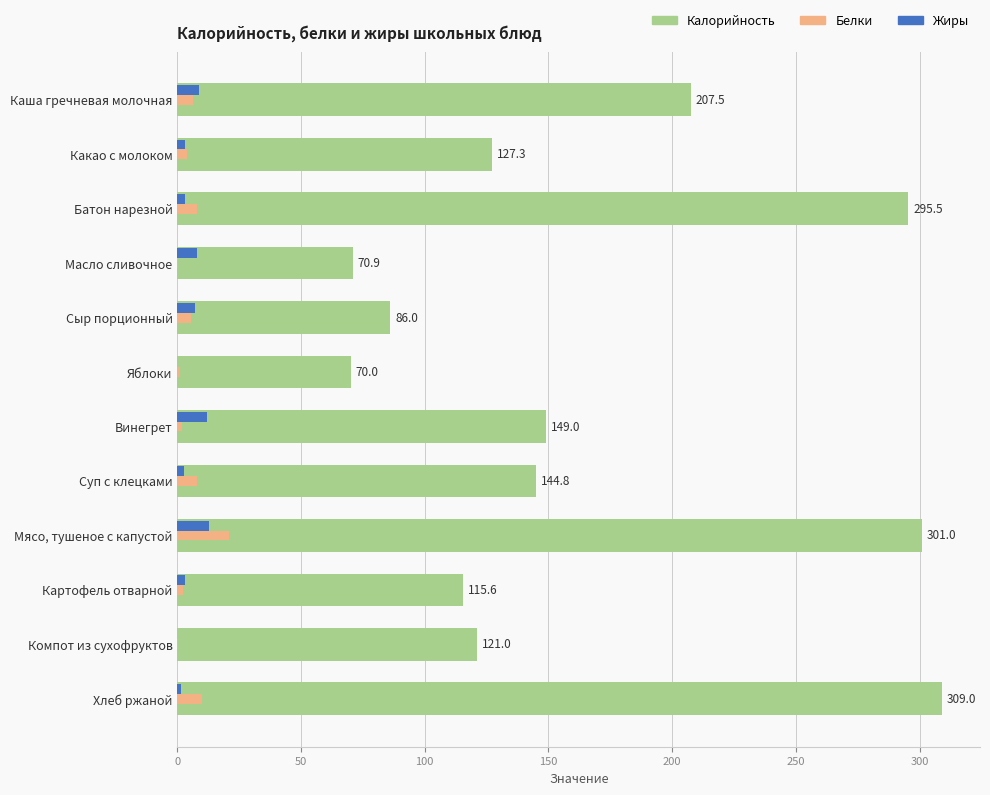

How many distinct data groups are displayed?

3